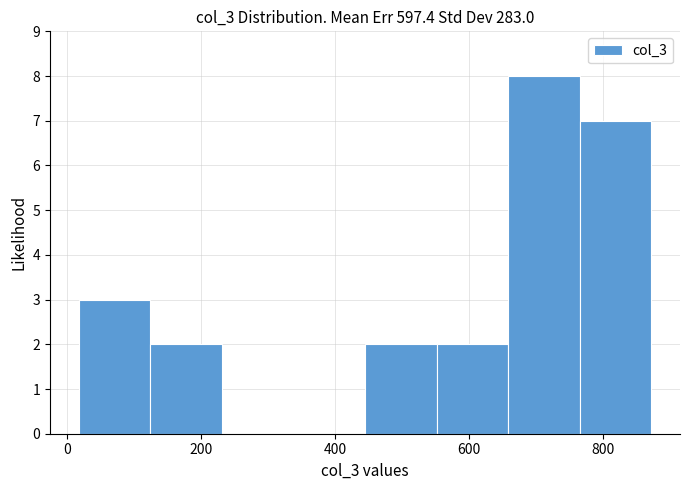

Reading left to right, transcribe this chart: for each bar, give the range it covers on the x-axis and its height. Neither the bar edges nor the heights are printed on the chart, so give them approximately, as read against the axes.

20 to 120: 3
120 to 240: 2
240 to 340: 0
340 to 440: 0
440 to 560: 2
560 to 660: 2
660 to 760: 8
760 to 880: 7